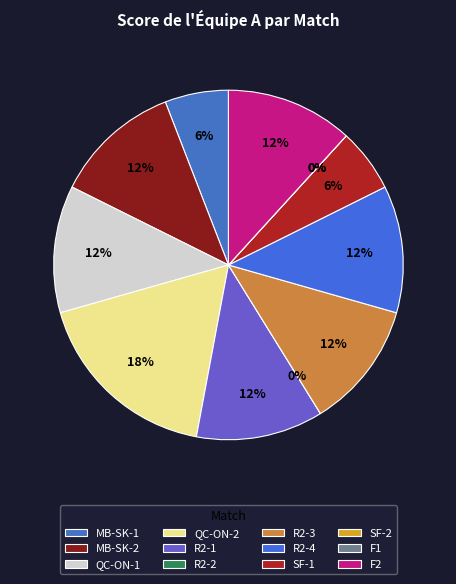

Does R2-3 represent more than half of the total?

No